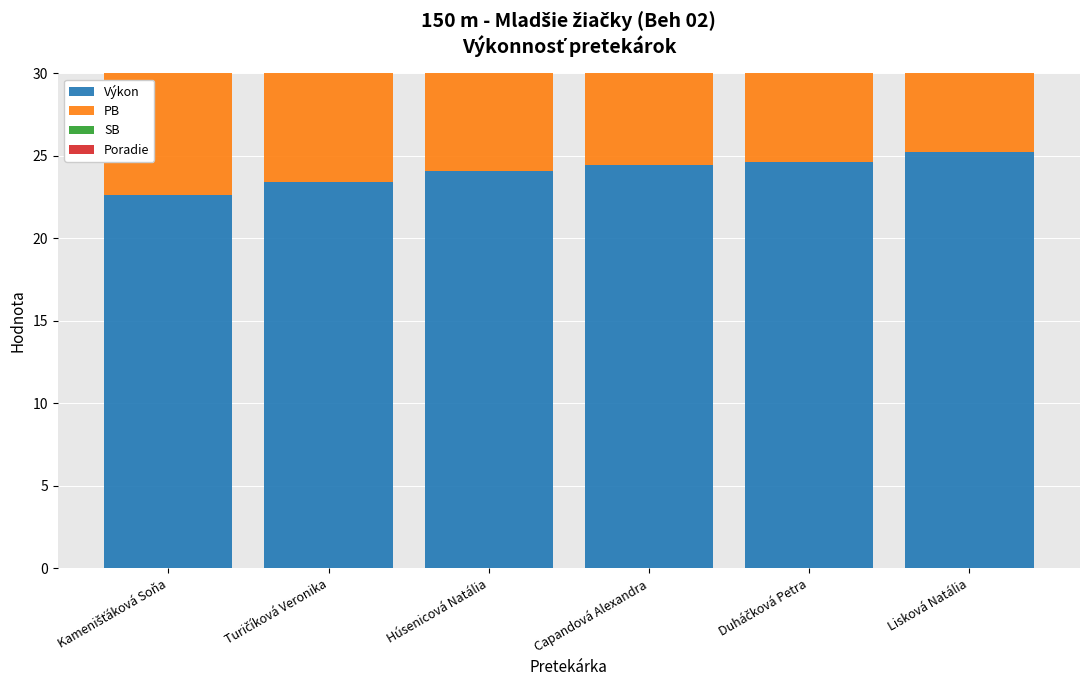

Reading right to left, list all the values displayed in this chart.

Výkon: Lisková Natália=25.2	Duháčková Petra=24.6	Capandová Alexandra=24.4	Húsenicová Natália=24.1	Turičíková Veronika=23.4	Kamenišťáková Soňa=22.6
PB: Lisková Natália=24.9	Duháčková Petra=24.7	Capandová Alexandra=24.5	Húsenicová Natália=22.3	Turičíková Veronika=24.4	Kamenišťáková Soňa=23.0
SB: Lisková Natália=24.9	Duháčková Petra=24.7	Capandová Alexandra=24.5	Húsenicová Natália=23.8	Turičíková Veronika=24.4	Kamenišťáková Soňa=23.0
Poradie: Lisková Natália=6.0	Duháčková Petra=5.0	Capandová Alexandra=4.0	Húsenicová Natália=3.0	Turičíková Veronika=2.0	Kamenišťáková Soňa=1.0